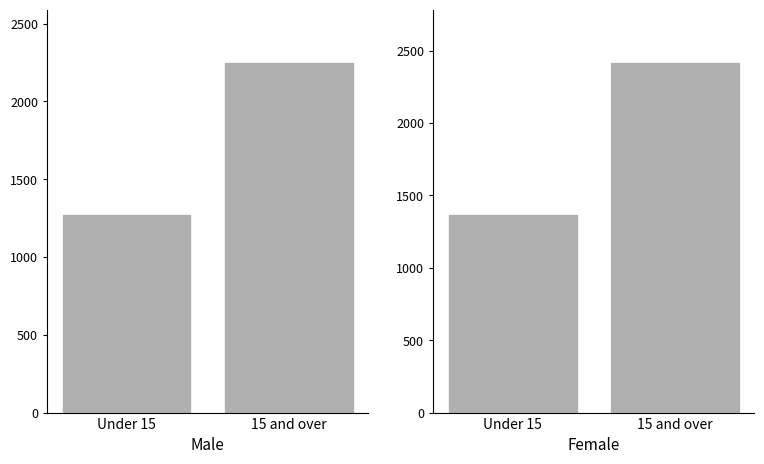

What is the difference between the Male values at Under 15 and 15 and over?

976